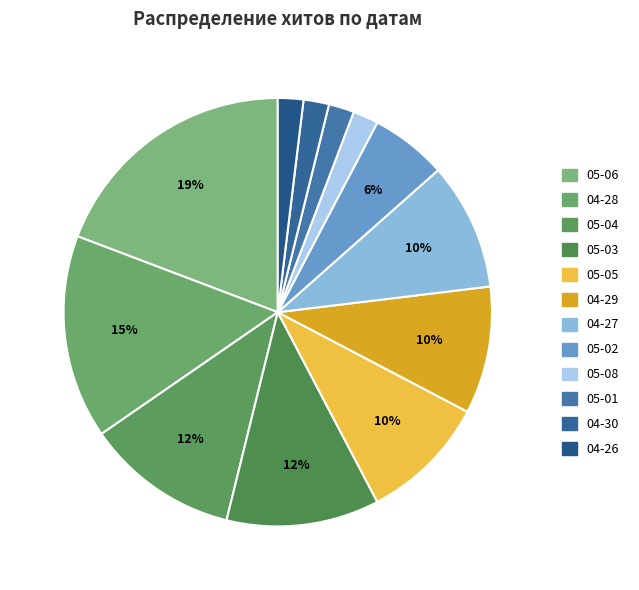

How many slices are in this pie chart?

12